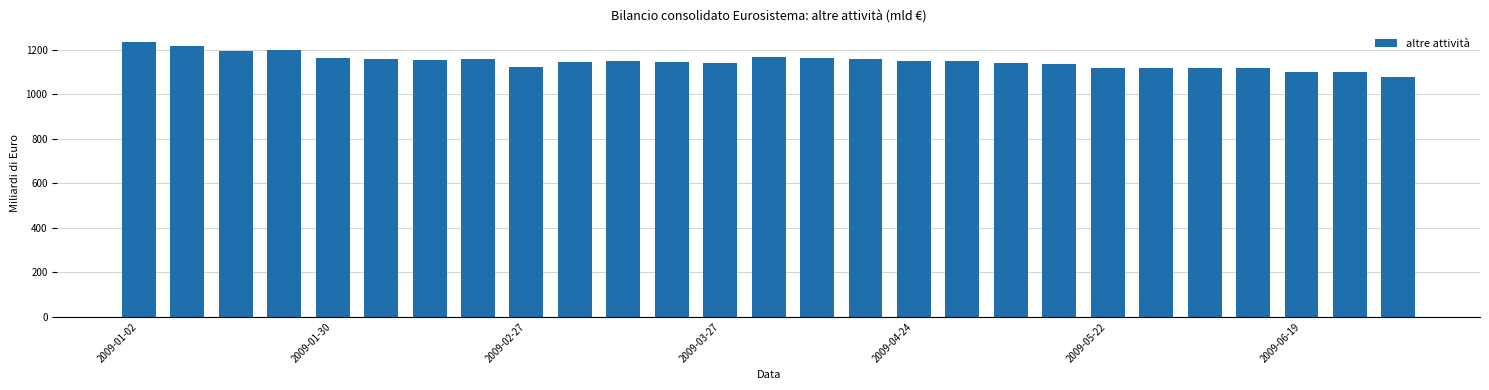

What is the greatest value displayed?

1232.4